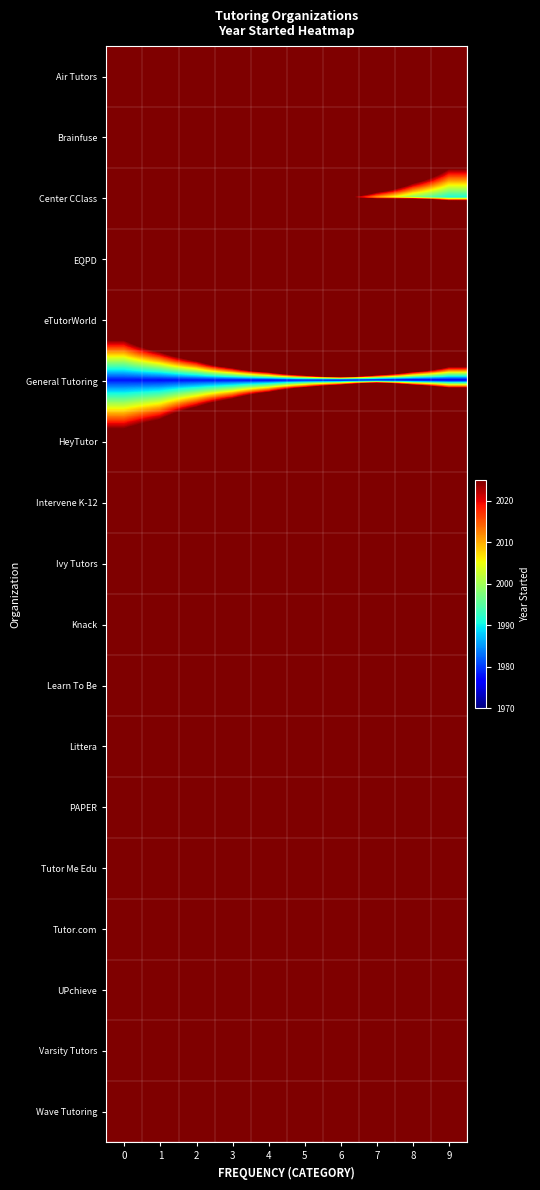

Which series has the largest total across all categories?

Varsity Tutors